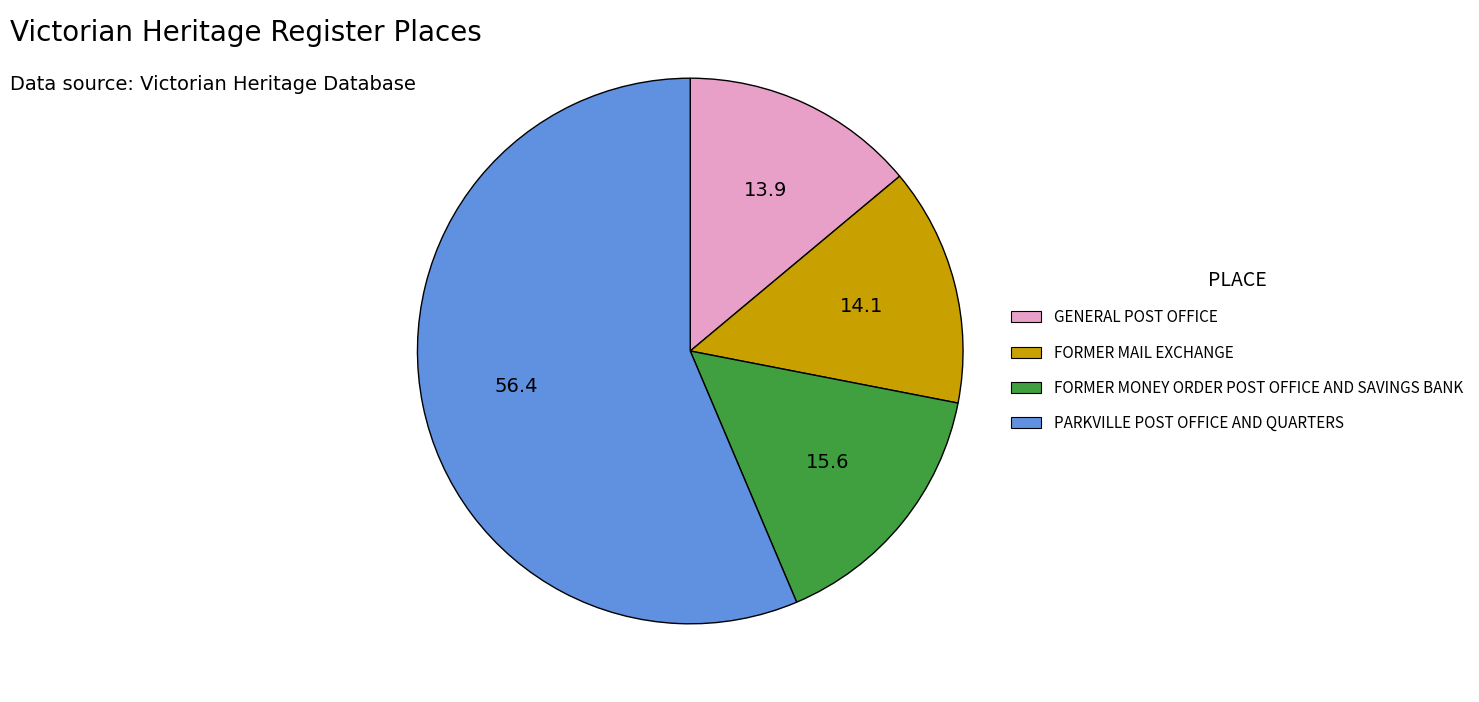

Approximately how many times larger is the value at FORMER MONEY ORDER POST OFFICE AND SAVINGS BANK compared to GENERAL POST OFFICE?

1.1